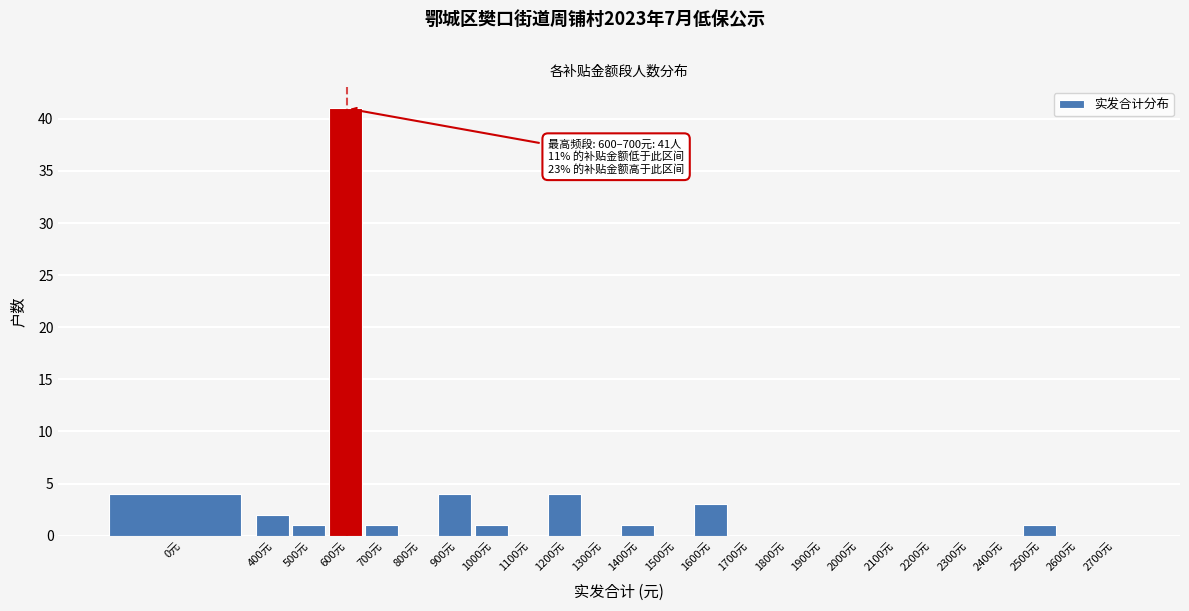

Reading right to left, what are all the values shown in this chart?

2700元=0	2600元=0	2500元=1	2400元=0	2300元=0	2200元=0	2100元=0	2000元=0	1900元=0	1800元=0	1700元=0	1600元=3	1500元=0	1400元=1	1300元=0	1200元=4	1100元=0	1000元=1	900元=4	800元=0	700元=1	600元=41	500元=1	400元=2	0元=4